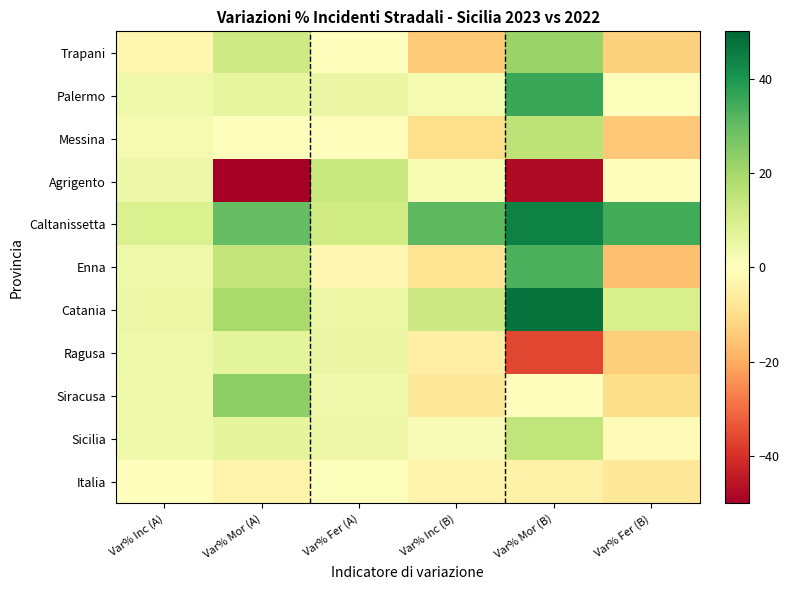

Reading left to right, extract all data points from this chart.

Trapani: Var% Inc (A)=-3.0	Var% Mor (A)=12.0	Var% Fer (A)=-0.2	Var% Inc (B)=-14.2	Var% Mor (B)=21.7	Var% Fer (B)=-12.8
Palermo: Var% Inc (A)=4.1	Var% Mor (A)=6.0	Var% Fer (A)=5.1	Var% Inc (B)=2.5	Var% Mor (B)=35.9	Var% Fer (B)=0.6
Messina: Var% Inc (A)=2.6	Var% Mor (A)=0.0	Var% Fer (A)=-0.7	Var% Inc (B)=-10.1	Var% Mor (B)=15.4	Var% Fer (B)=-14.8
Agrigento: Var% Inc (A)=4.6	Var% Mor (A)=-50.0	Var% Fer (A)=13.2	Var% Inc (B)=1.7	Var% Mor (B)=-47.4	Var% Fer (B)=0.2
Caltanissetta: Var% Inc (A)=9.1	Var% Mor (A)=30.0	Var% Fer (A)=11.5	Var% Inc (B)=31.2	Var% Mor (B)=44.4	Var% Fer (B)=34.6
Enna: Var% Inc (A)=3.9	Var% Mor (A)=14.3	Var% Fer (A)=-2.7	Var% Inc (B)=-8.4	Var% Mor (B)=33.3	Var% Fer (B)=-16.2
Catania: Var% Inc (A)=4.7	Var% Mor (A)=19.2	Var% Fer (A)=4.7	Var% Inc (B)=12.2	Var% Mor (B)=47.6	Var% Fer (B)=9.8
Ragusa: Var% Inc (A)=4.2	Var% Mor (A)=6.7	Var% Fer (A)=5.2	Var% Inc (B)=-5.1	Var% Mor (B)=-36.0	Var% Fer (B)=-13.4
Siracusa: Var% Inc (A)=3.7	Var% Mor (A)=23.5	Var% Fer (A)=3.9	Var% Inc (B)=-6.9	Var% Mor (B)=0.0	Var% Fer (B)=-10.2
Sicilia: Var% Inc (A)=3.7	Var% Mor (A)=6.6	Var% Fer (A)=4.3	Var% Inc (B)=1.2	Var% Mor (B)=14.8	Var% Fer (B)=-1.4
Italia: Var% Inc (A)=0.4	Var% Mor (A)=-3.8	Var% Fer (A)=0.5	Var% Inc (B)=-3.3	Var% Mor (B)=-4.2	Var% Fer (B)=-6.9